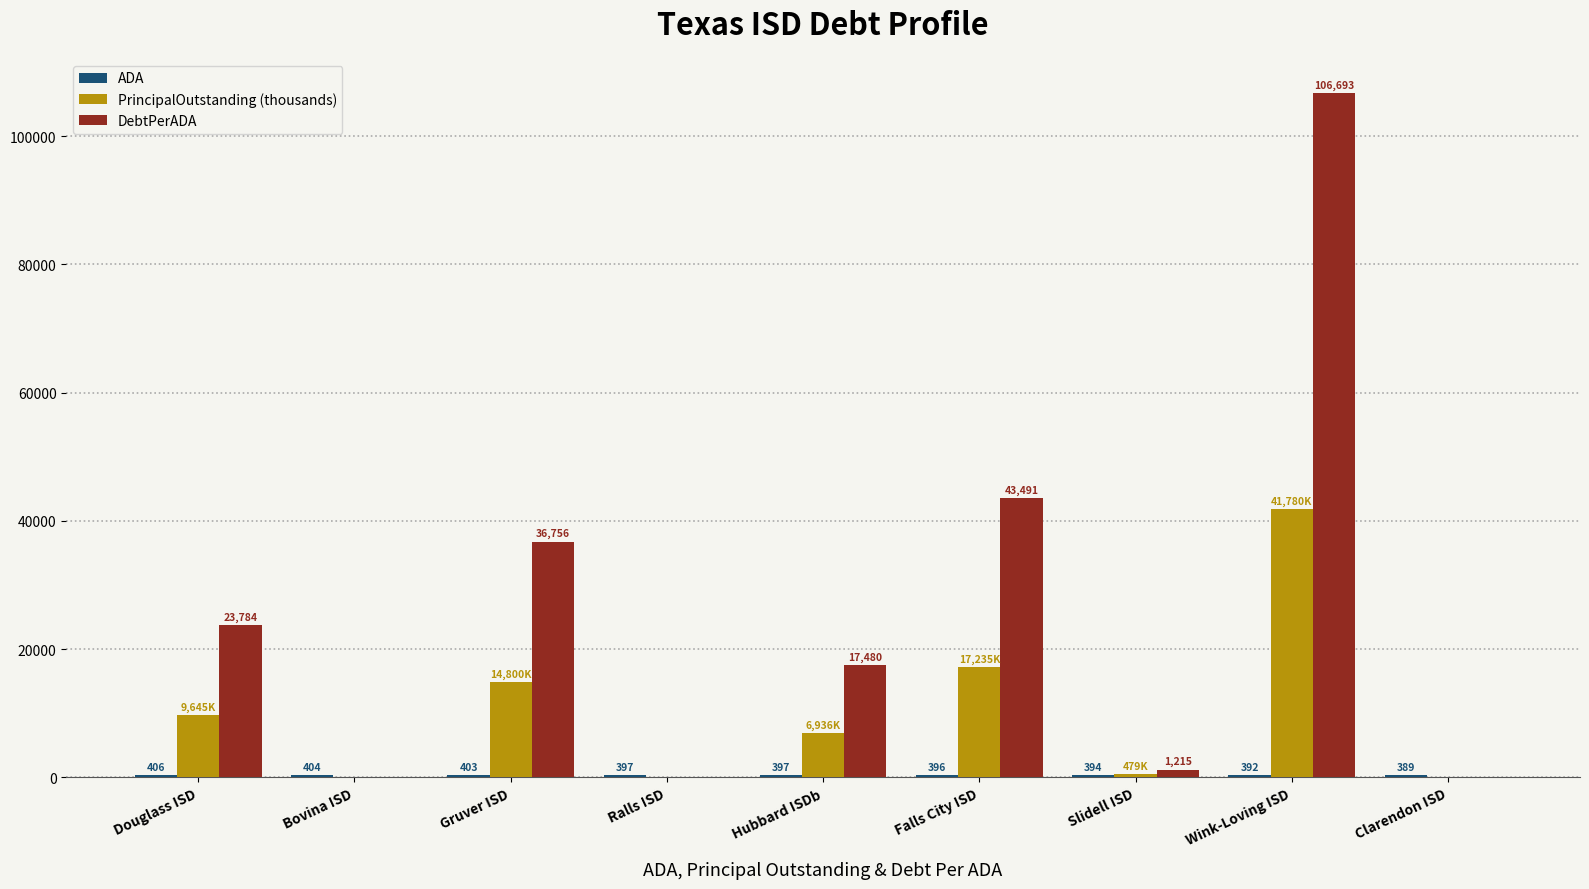

What is the sum of the PrincipalOutstanding (thousands) values at Ralls ISD and Wink-Loving ISD?

41780.0